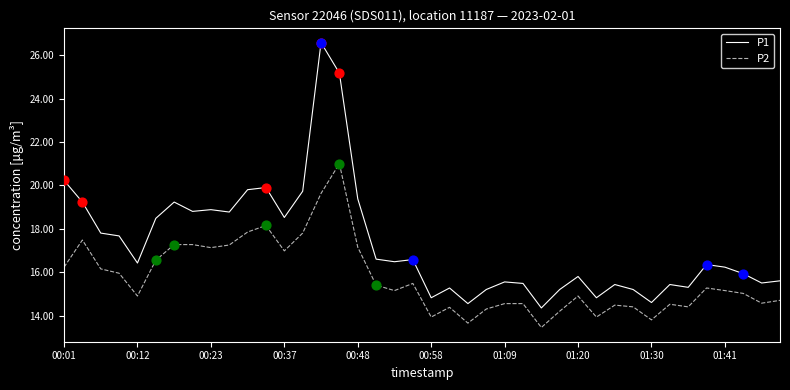

Which series has the widest spread of values?

P1